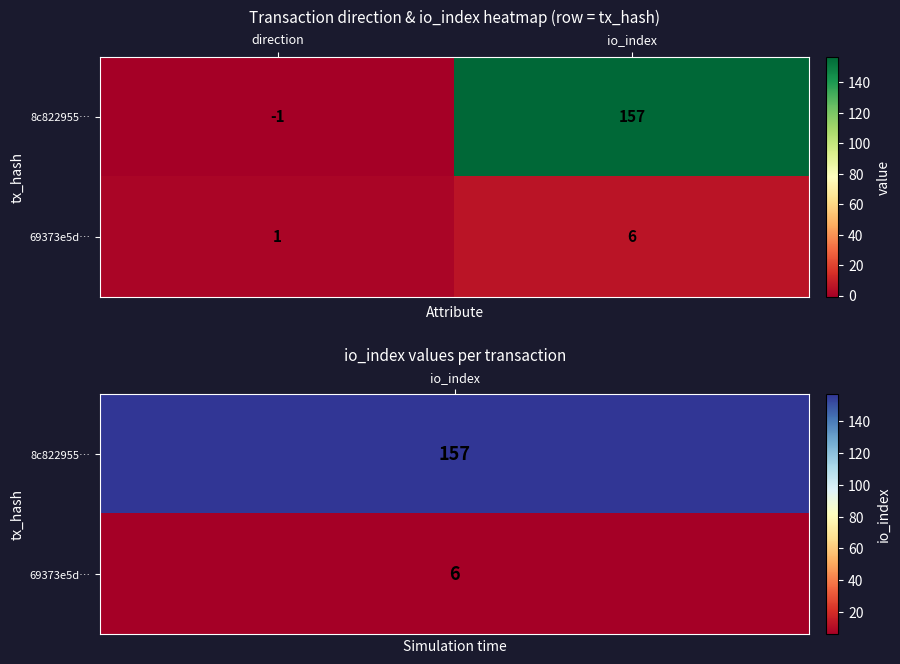

Between direction and io_index, which series saw the biggest shift?

8c822955…